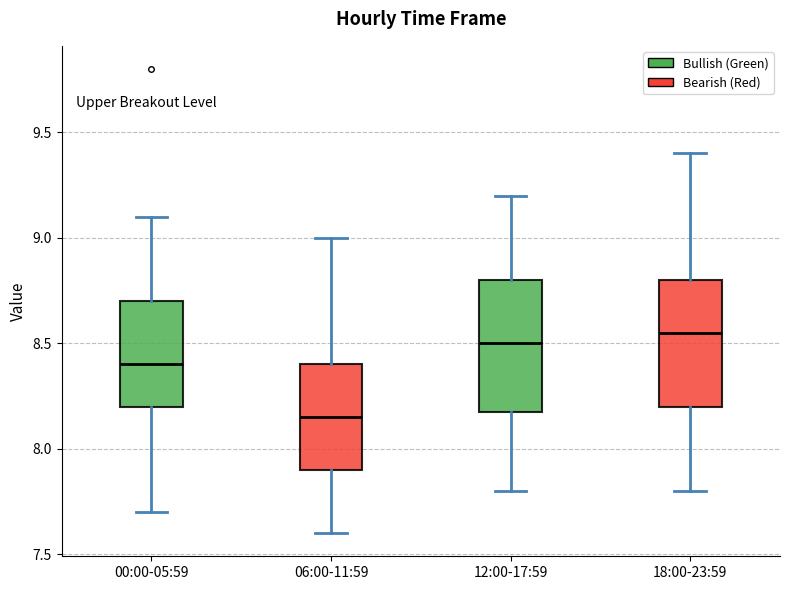

Where does the lower whisker of the box for 00:00-05:59 end on the y-axis? The values are not printed on the chart, so give them approximately, as read against the axis.

7.70